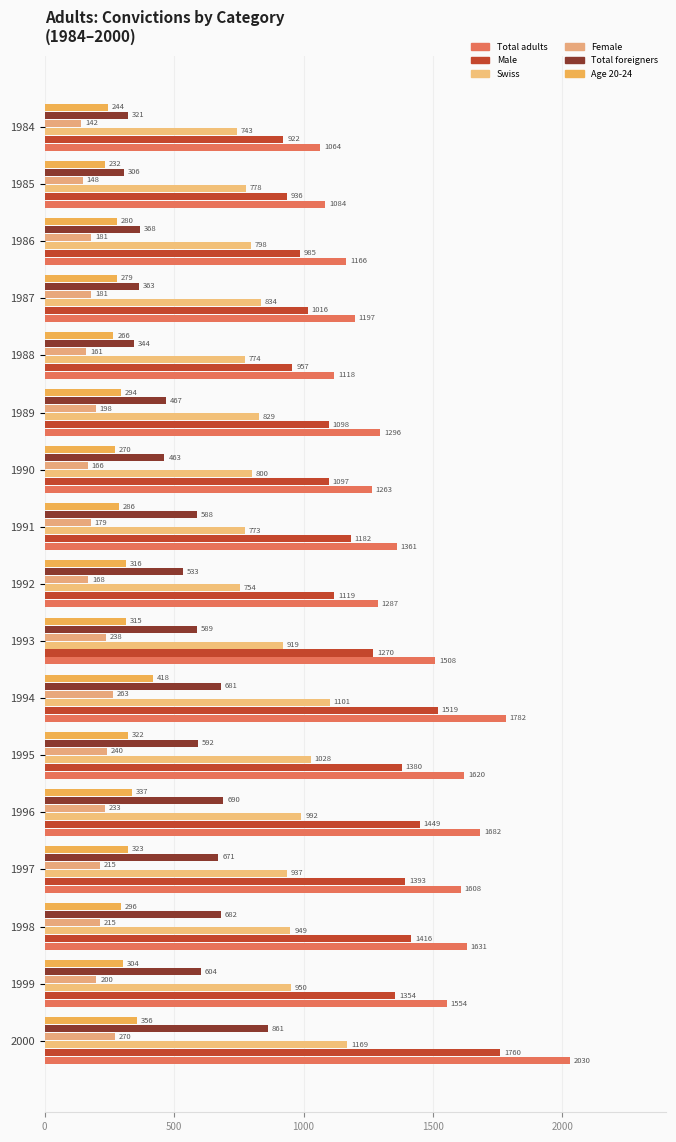

How many data points does each series have?

17